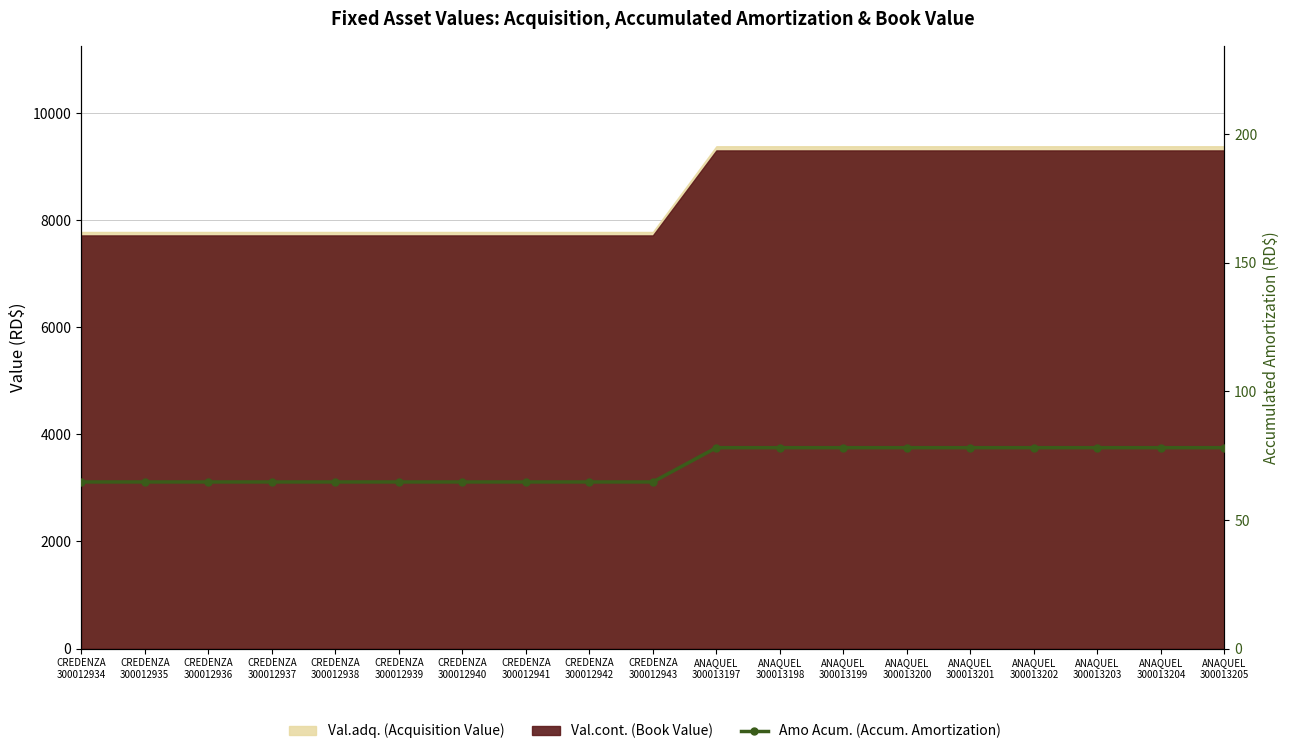

Reading right to left, list all the values displayed in this chart.

78.2	78.2	78.2	78.2	78.2	78.2	78.2	78.2	78.2	64.8	64.8	64.8	64.8	64.8	64.8	64.8	64.8	64.8	64.8